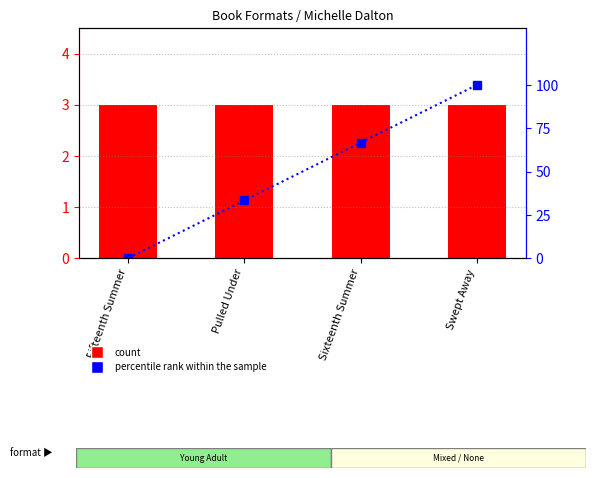

Read the percentile rank within the sample value at Sixteenth Summer.

66.7